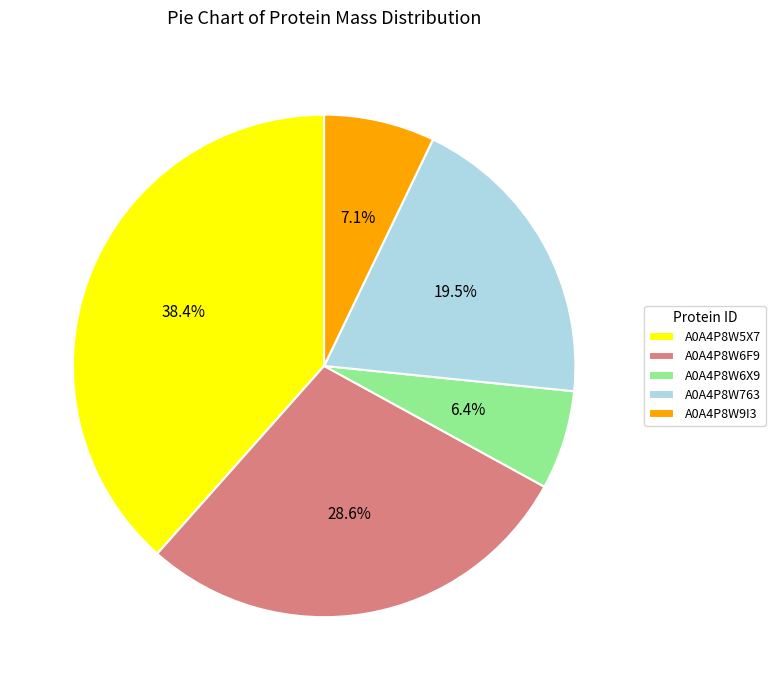

What percentage is the A0A4P8W5X7 slice, to the nearest percent?

38%